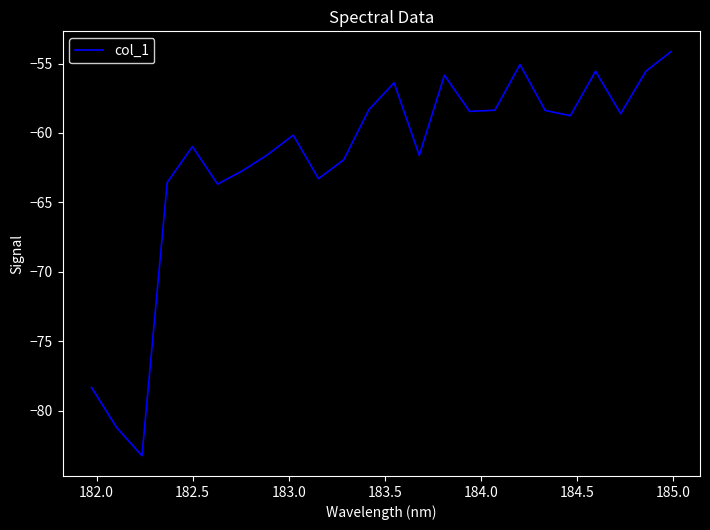

What is the difference between the maximum and minimum values?

29.1